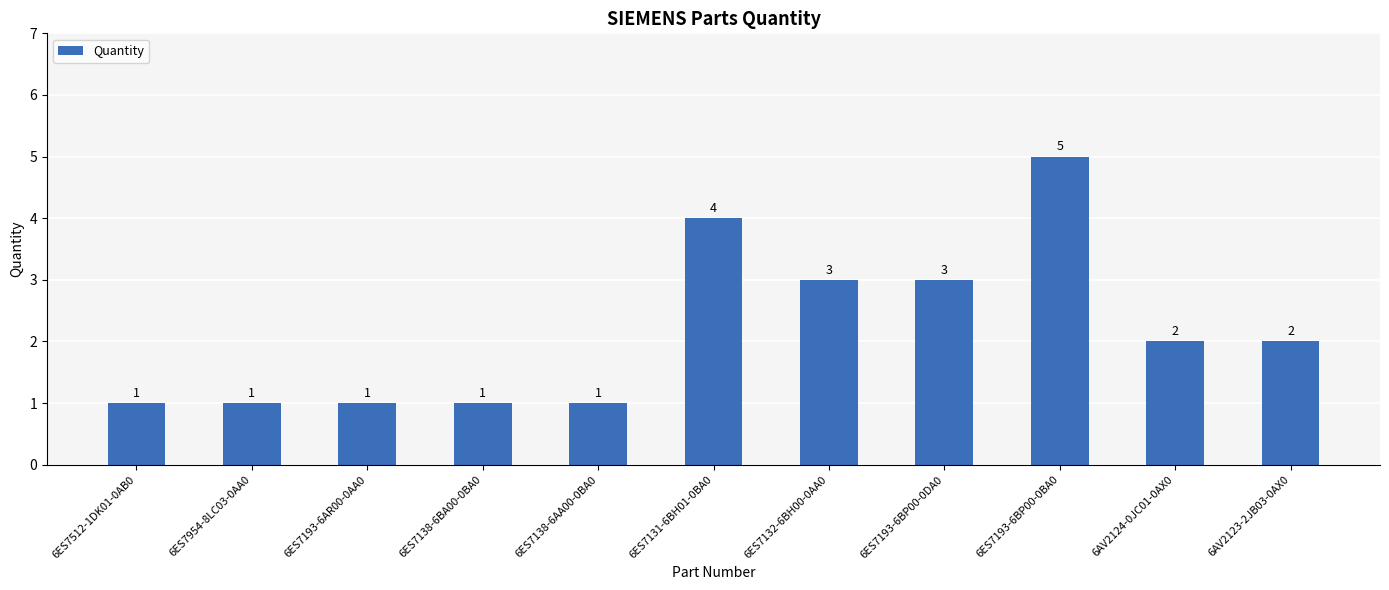

Which label corresponds to the largest value in the chart?

6ES7193-6BP00-0BA0